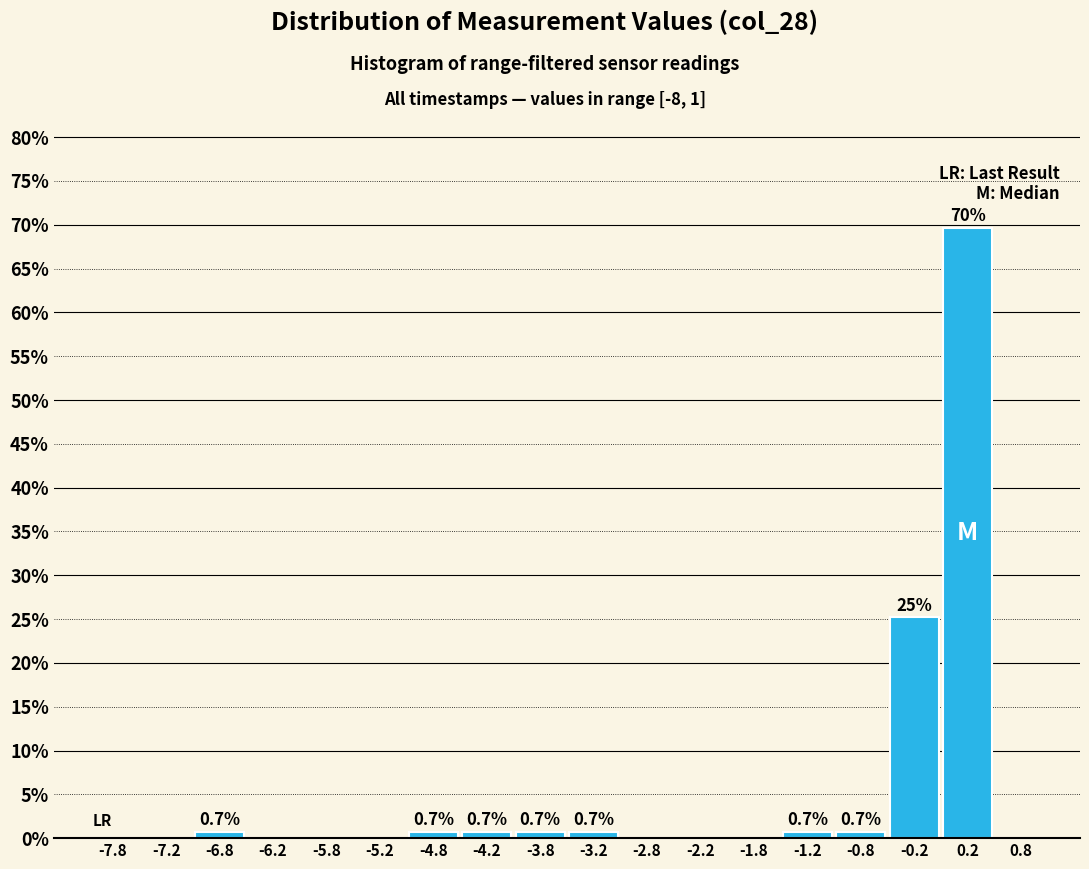

Over which range of the x-axis is the bar tallest?

0.0 to 0.5